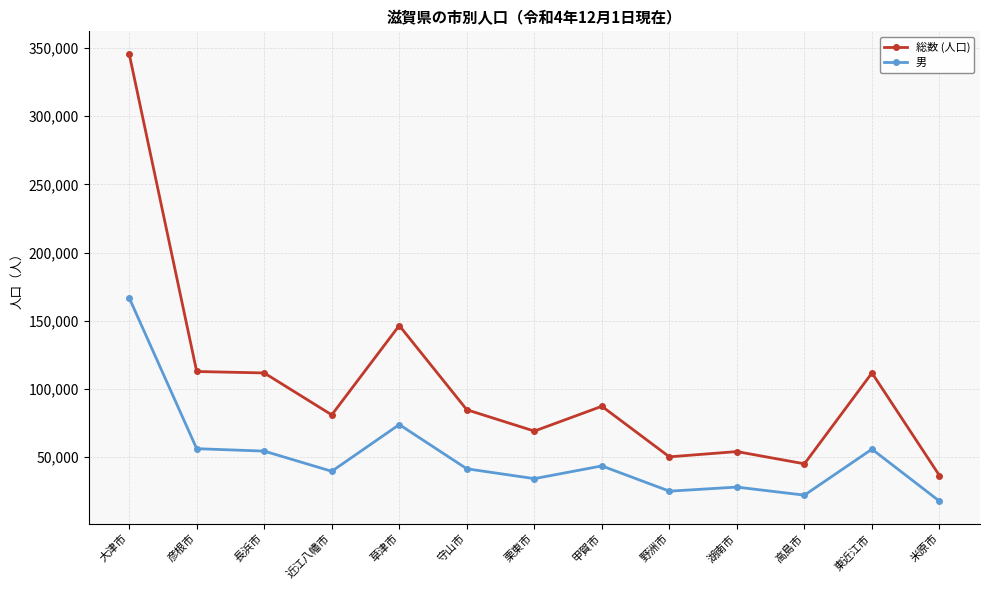

Which series has the largest range (max minus min)?

総数 (人口)